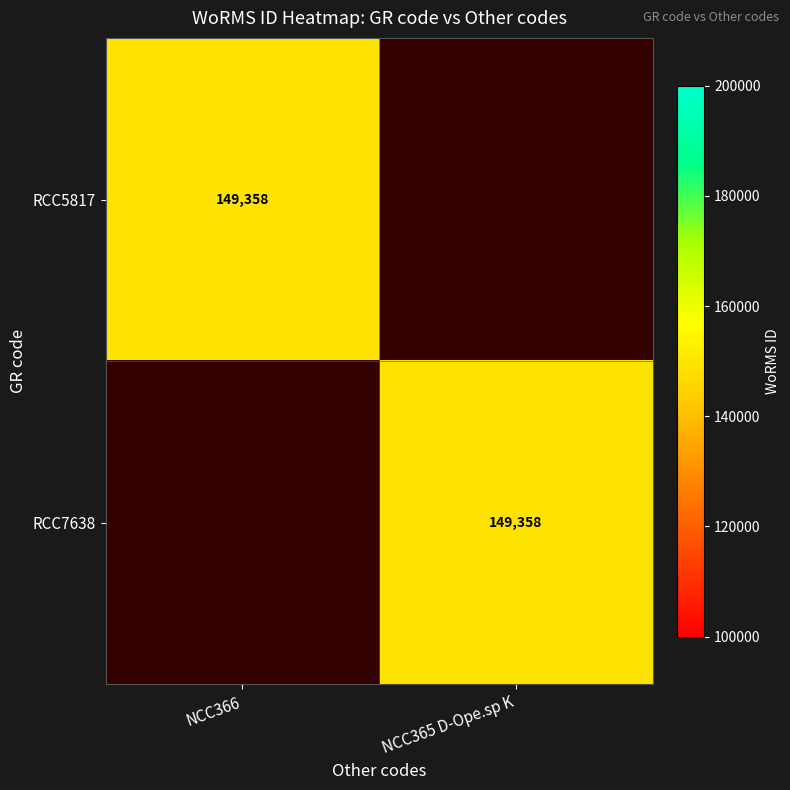

What is the spread (max minus min) of values at NCC366?

149358